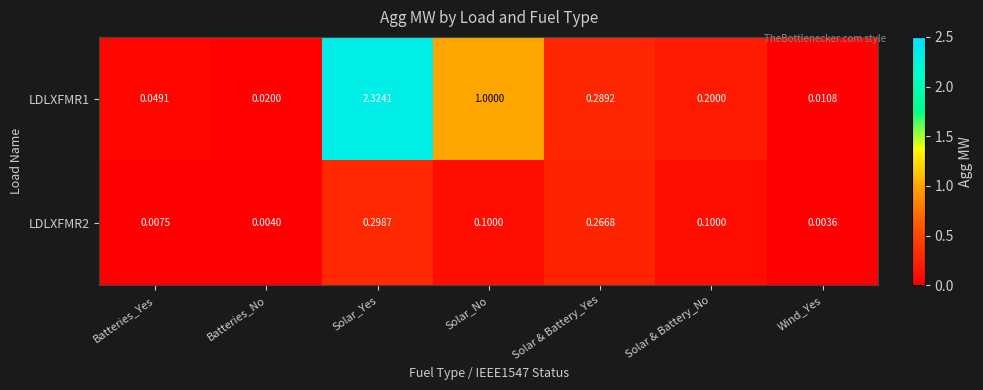

Which label corresponds to the smallest value in the chart?

Wind_Yes